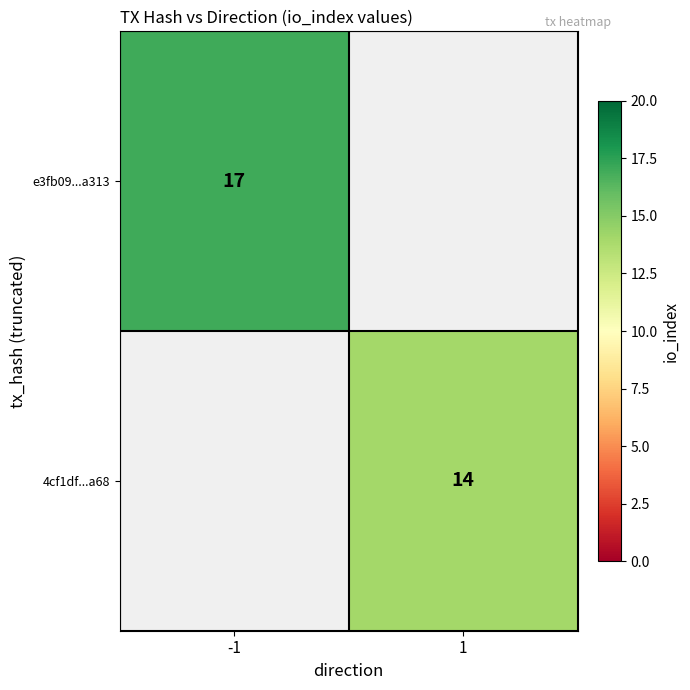

Is the value of e3fb09...a313 at -1 greater than the value of 4cf1df...a68 at 1?

Yes